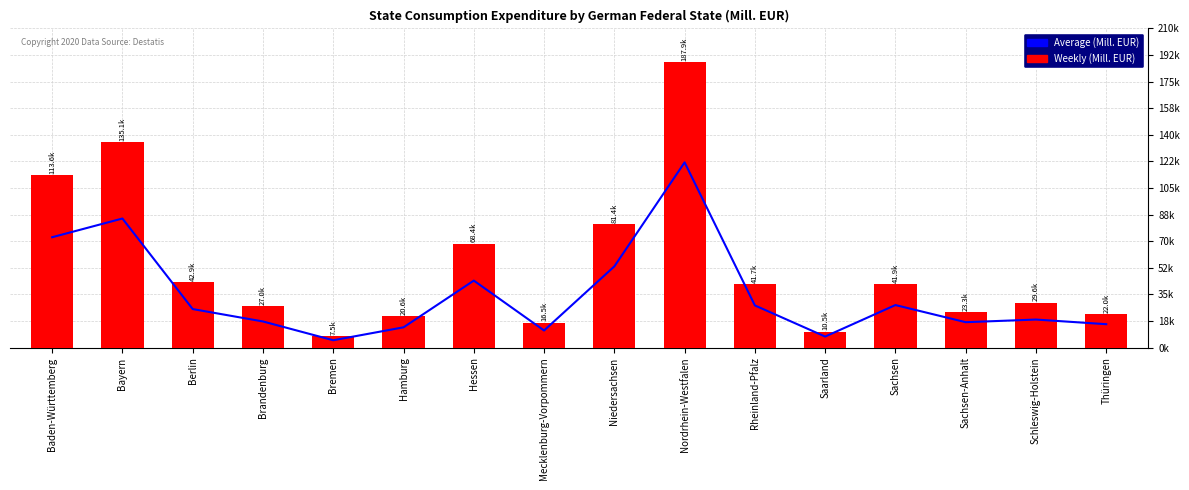

Which series changed the most between Berlin and Sachsen-Anhalt?

Weekly (Mill. EUR)